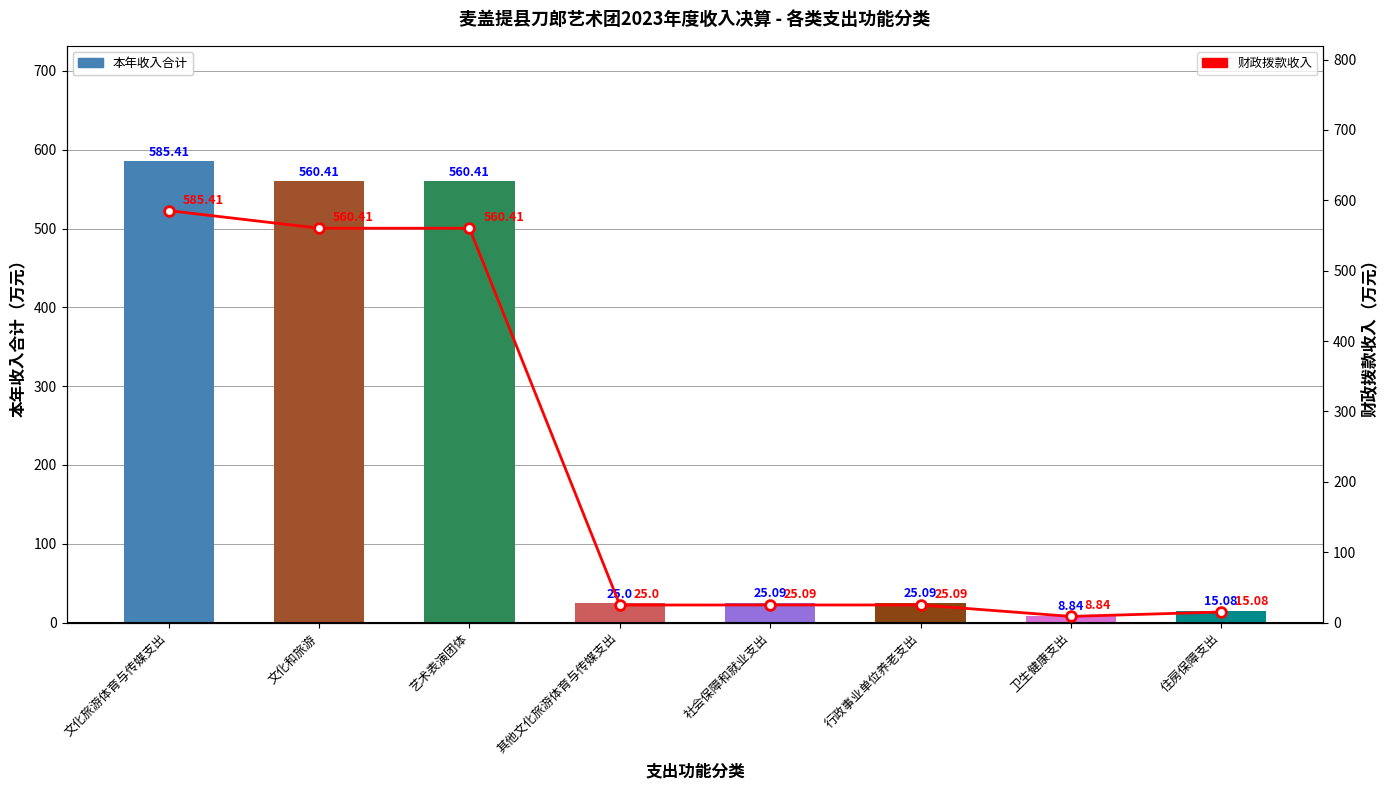

Does the chart contain stacked bars?

No